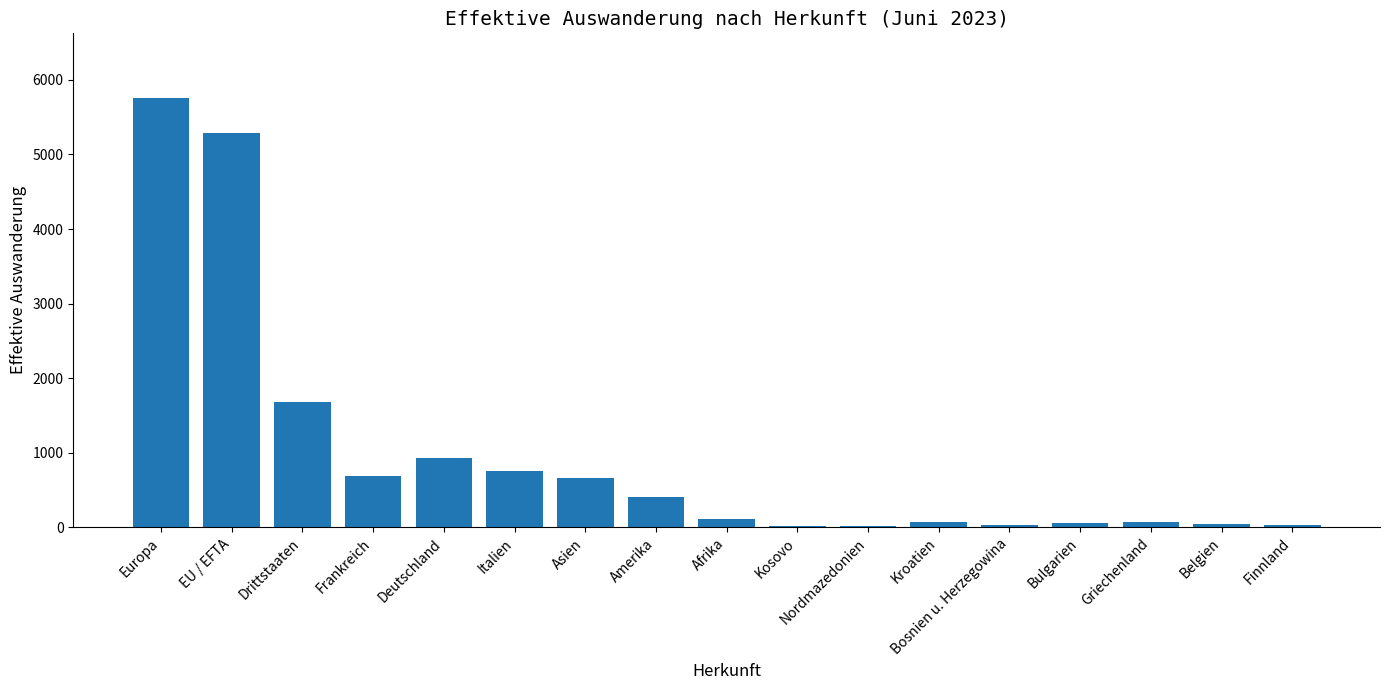

The chart shows a value of 31 at Bosnien u. Herzegowina. True or false?

True